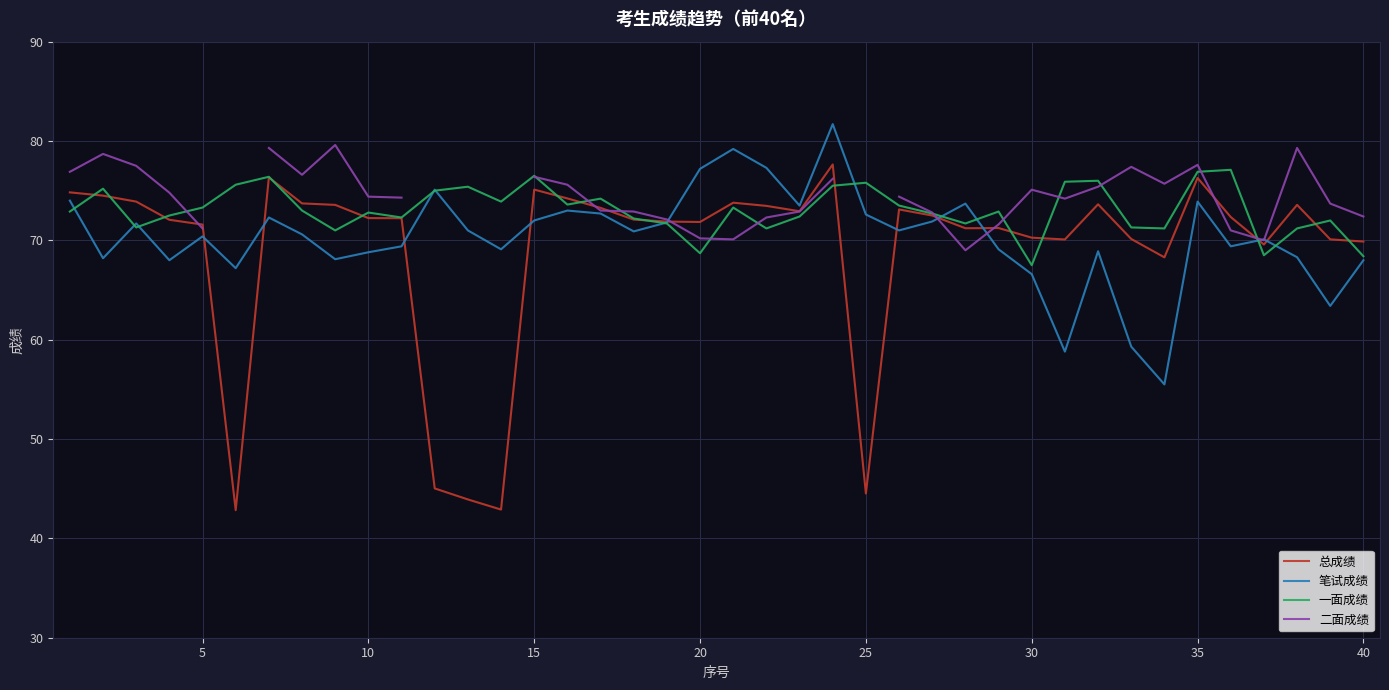

Rank the series by their maximum value, from highest to lowest.

笔试成绩, 二面成绩, 总成绩, 一面成绩